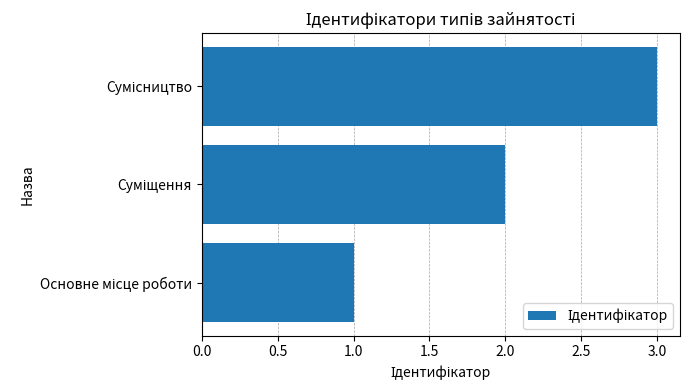

What is the maximum value shown in the chart?

3